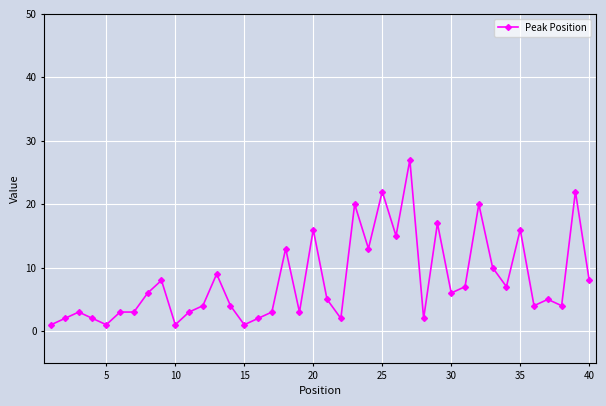

What is the greatest value displayed?

27